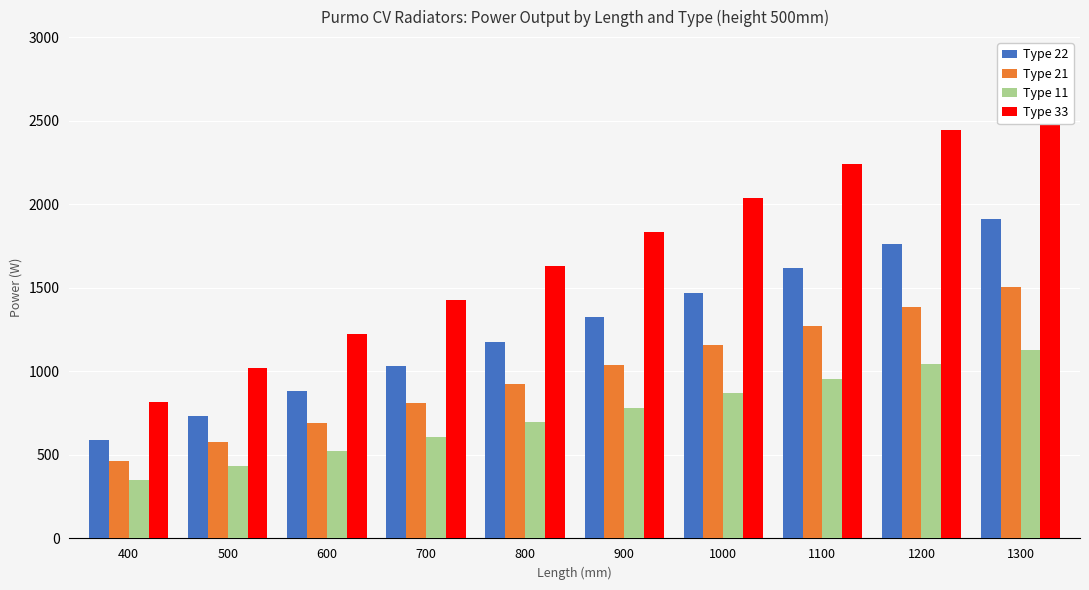

Which category has the lowest value in the Type 33 series?

400